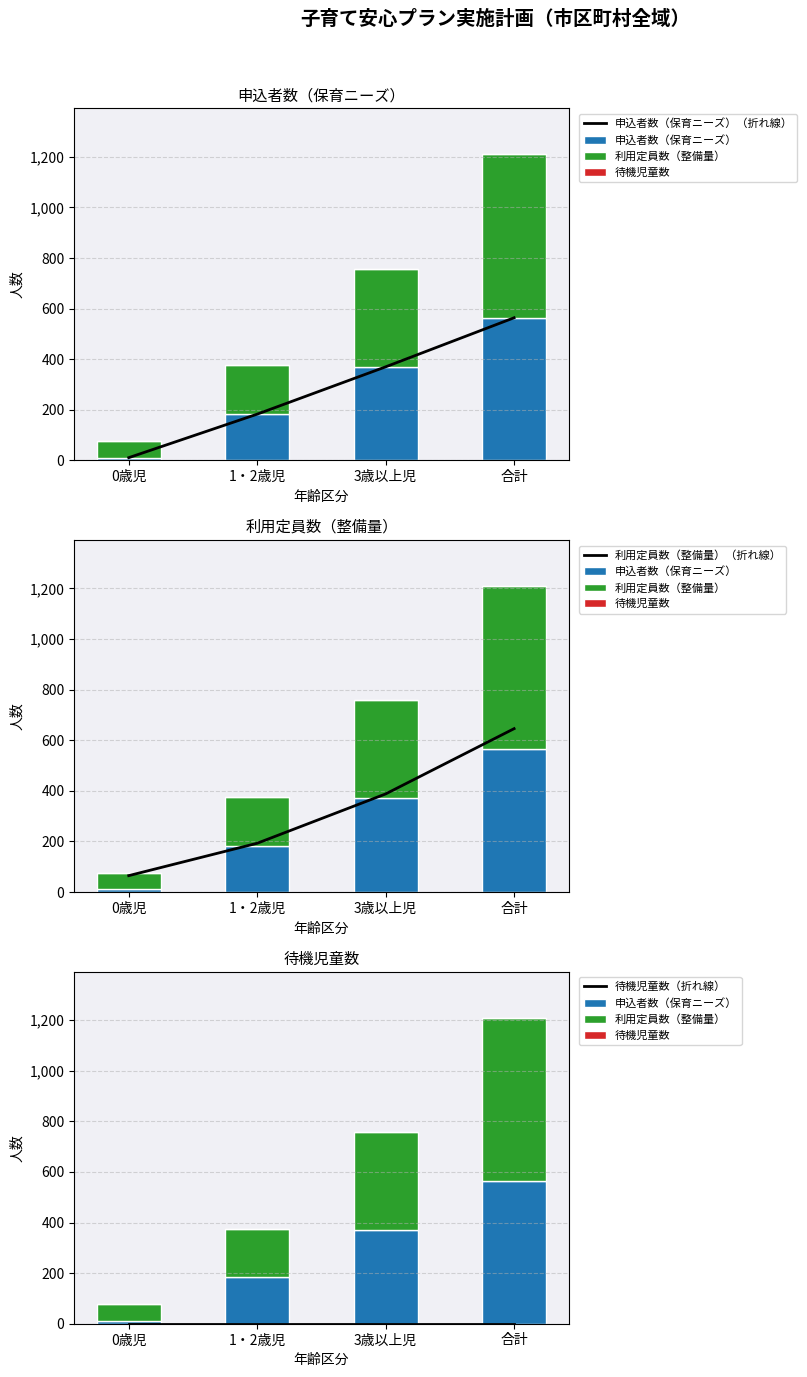

Reading left to right, extract all data points from this chart.

申込者数（保育ニーズ）（折れ線）: 0歳児=11	1・2歳児=183	3歳以上児=370	合計=564
申込者数（保育ニーズ）: 0歳児=11	1・2歳児=183	3歳以上児=370	合計=564
利用定員数（整備量）: 0歳児=65	1・2歳児=193	3歳以上児=388	合計=646
待機児童数: 0歳児=0	1・2歳児=0	3歳以上児=0	合計=0
利用定員数（整備量）（折れ線）: 0歳児=65	1・2歳児=193	3歳以上児=388	合計=646
待機児童数（折れ線）: 0歳児=0	1・2歳児=0	3歳以上児=0	合計=0